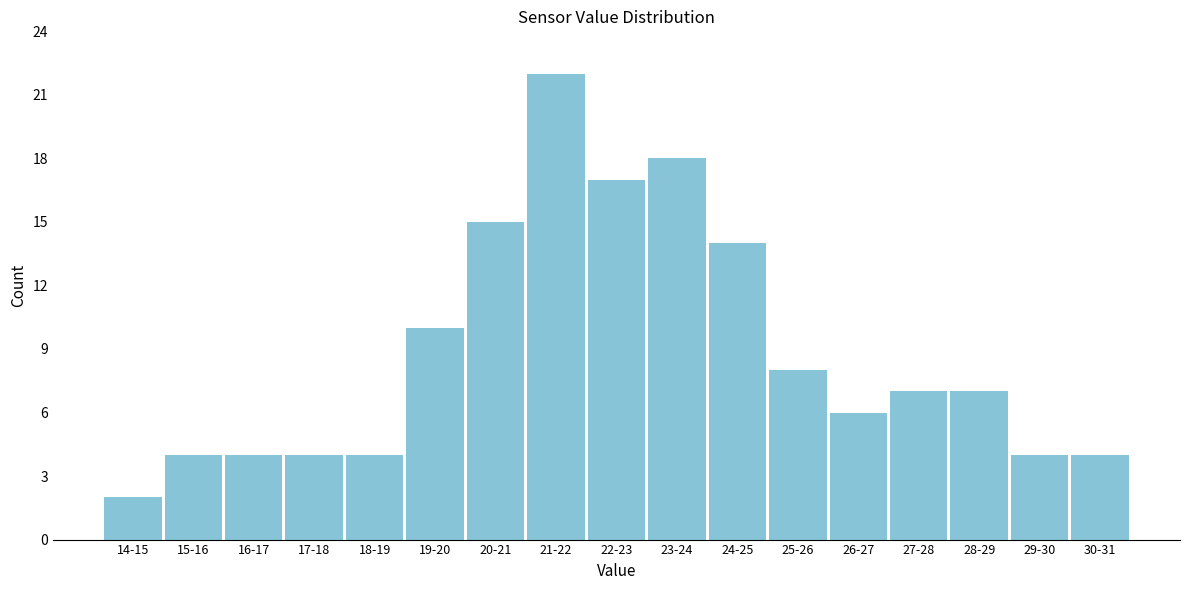

Reading left to right, extract all data points from this chart.

2	4	4	4	4	10	15	22	17	18	14	8	6	7	7	4	4